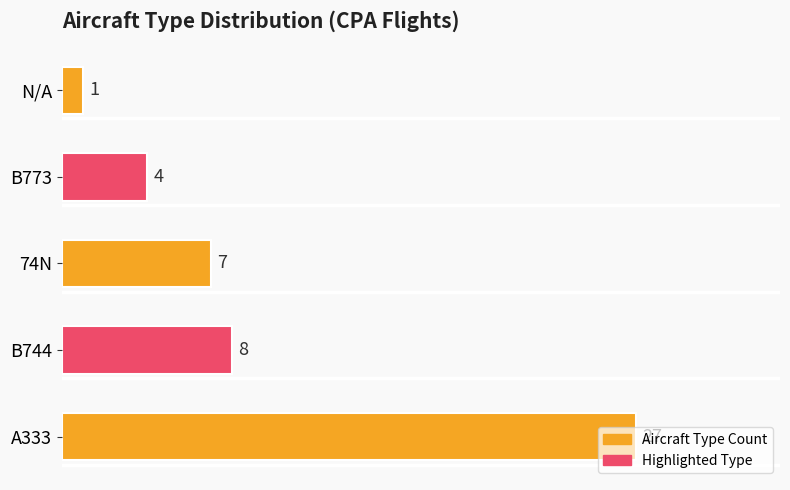

How many values are below 7?

2